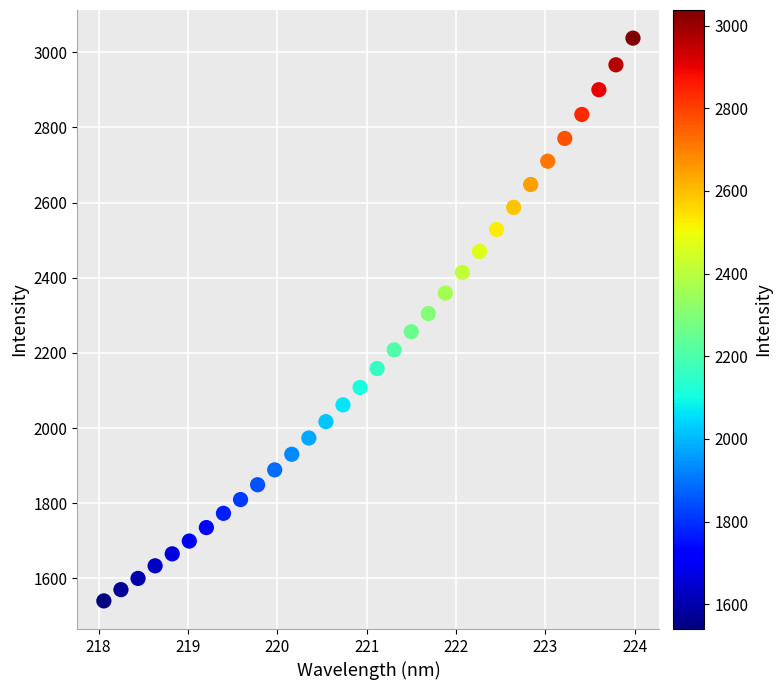

What is the range of Y values (max minus min)?

1497.5